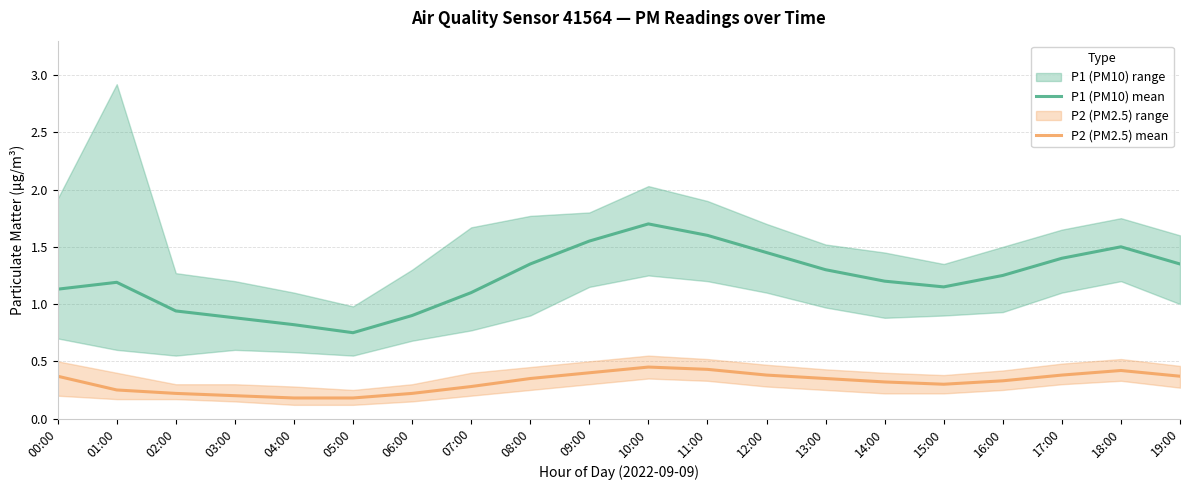

Reading right to left, transcribe all the data shown in this chart.

P1 (PM10) mean: 1.4	1.5	1.4	1.2	1.1	1.2	1.3	1.4	1.6	1.7	1.6	1.4	1.1	0.9	0.8	0.8	0.9	0.9	1.2	1.1
P2 (PM2.5) mean: 0.4	0.4	0.4	0.3	0.3	0.3	0.3	0.4	0.4	0.5	0.4	0.3	0.3	0.2	0.2	0.2	0.2	0.2	0.2	0.4